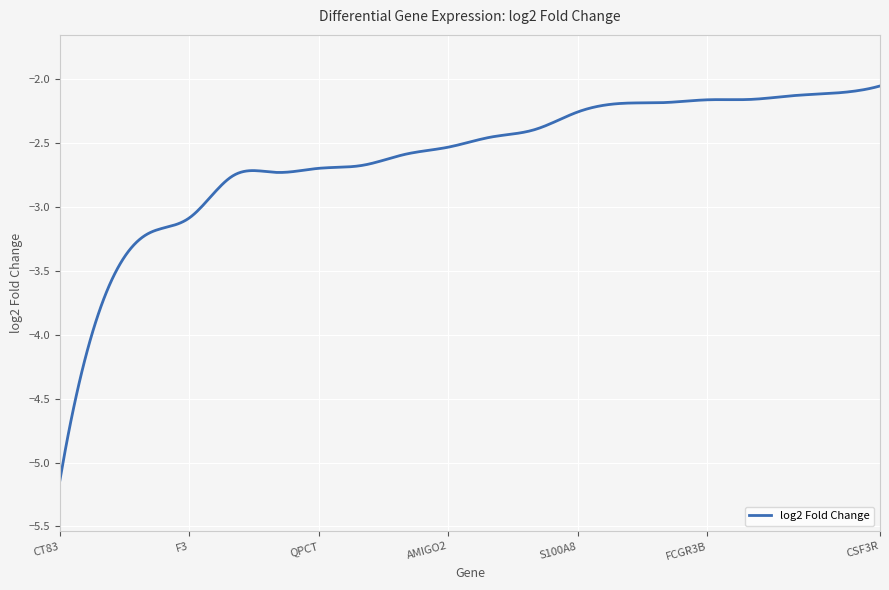

What is the minimum value shown in the chart?

-5.1